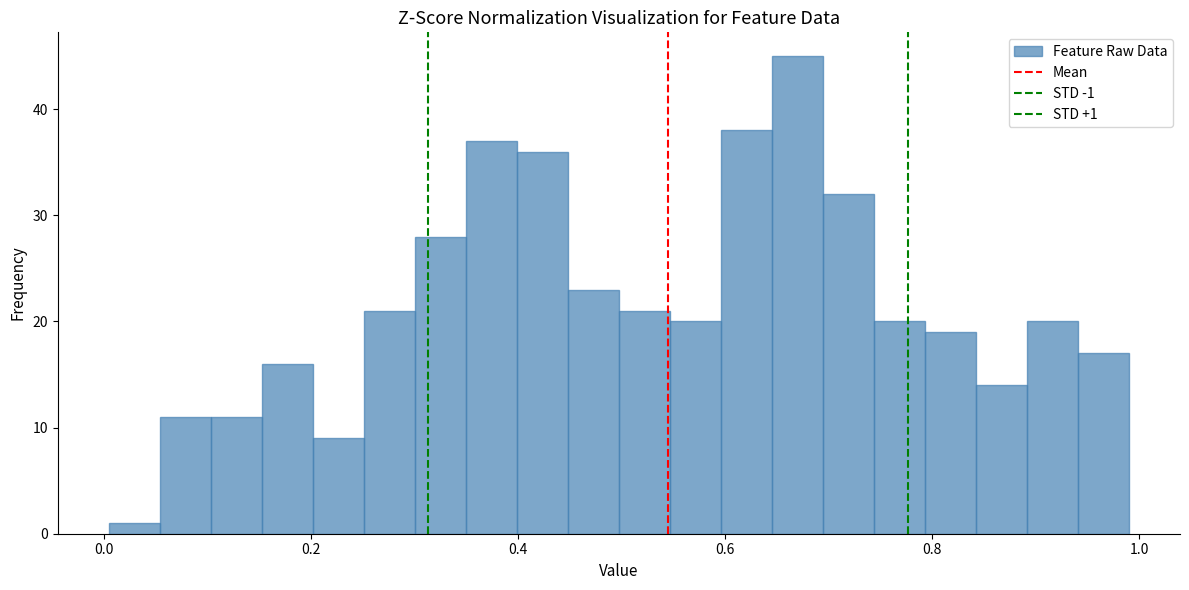

Around what value on the x-axis is the tallest bar? Give the approximate position of its centre, as read against the axis.

0.66